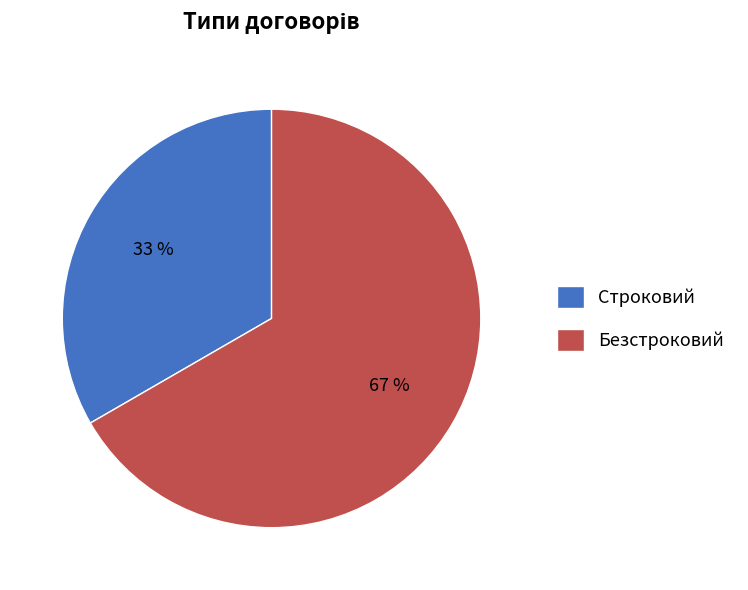

Does Безстроковий account for over 50% of the chart?

Yes